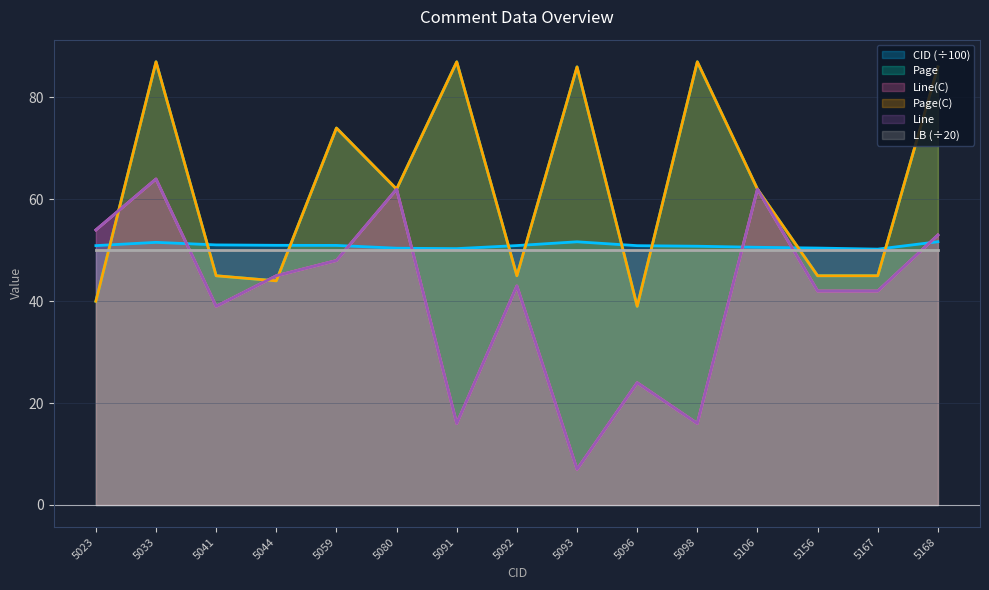

What is the lowest value of the Page series?

39.0